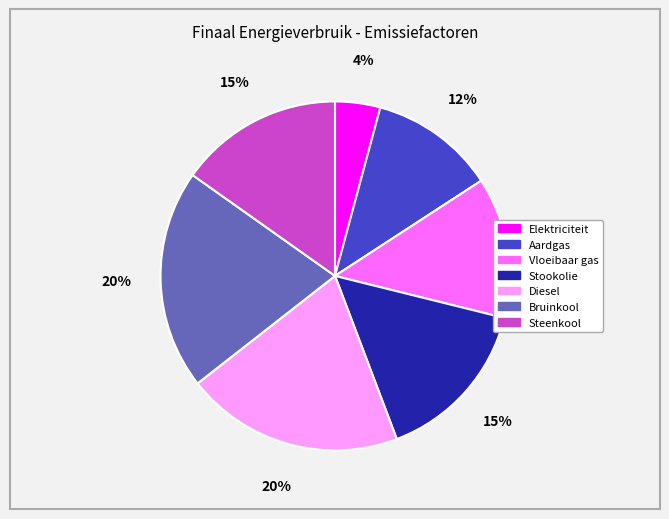

To the nearest percent, what is the average slice percentage?

14%